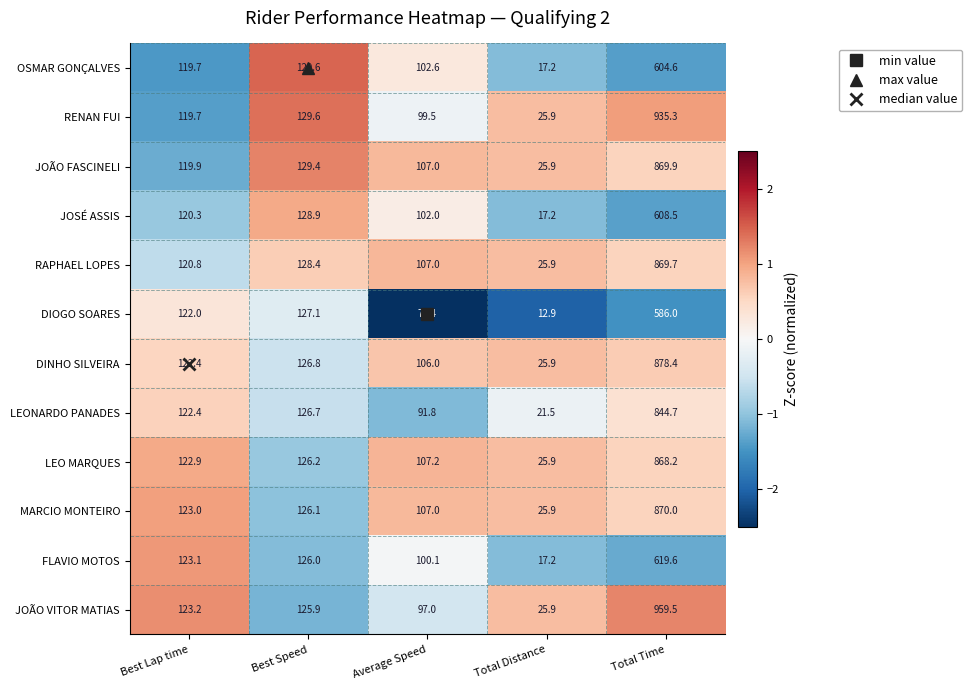

How many values in the FLAVIO MOTOS series are below 123?

2